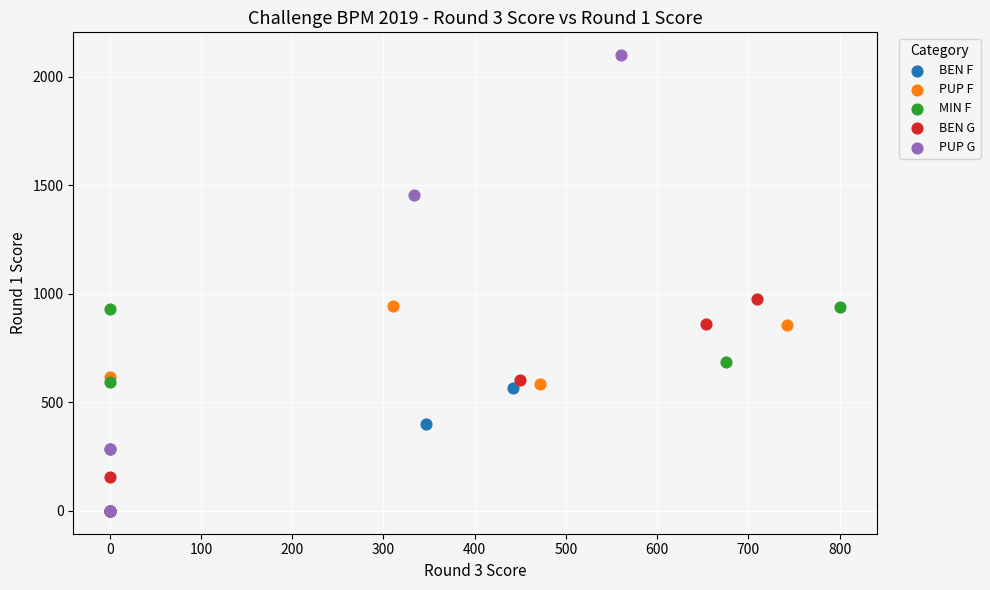

Which series has the widest spread of Y values?

PUP G